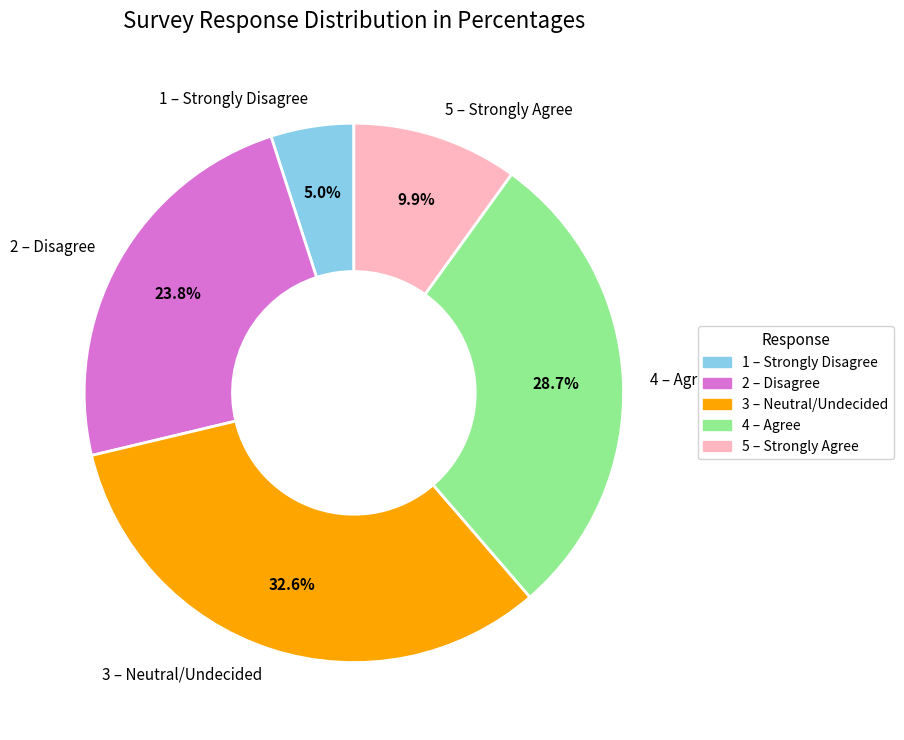

To the nearest percent, what is the average slice percentage?

20%